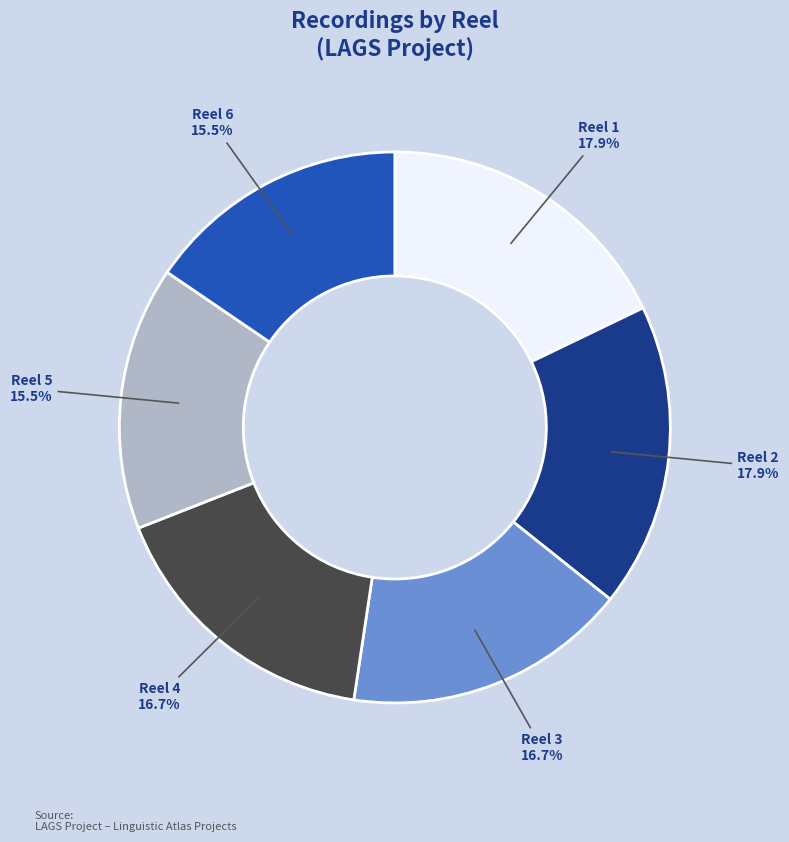

Do Reel 3 and Reel 2 together represent more than half of the pie?

No